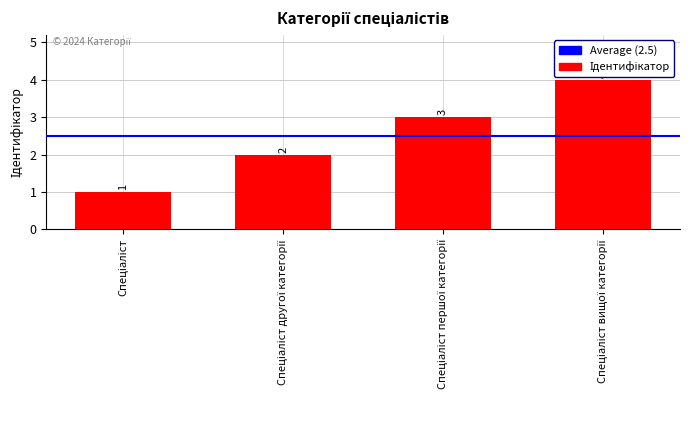

Reading left to right, extract all data points from this chart.

1	2	3	4